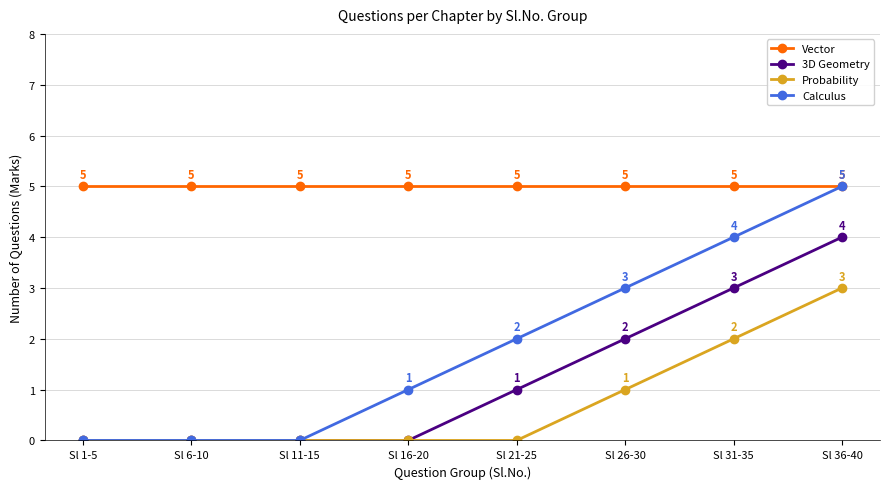

True or false: Probability has more than 1 points higher than both neighbors.

False